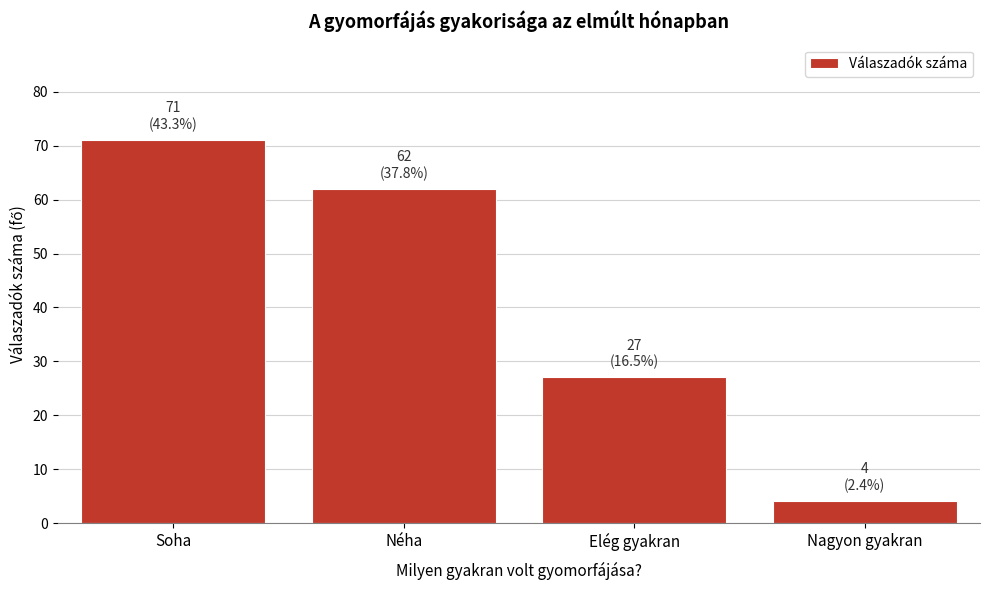

Reading left to right, list all the values displayed in this chart.

Soha=71	Néha=62	Elég gyakran=27	Nagyon gyakran=4